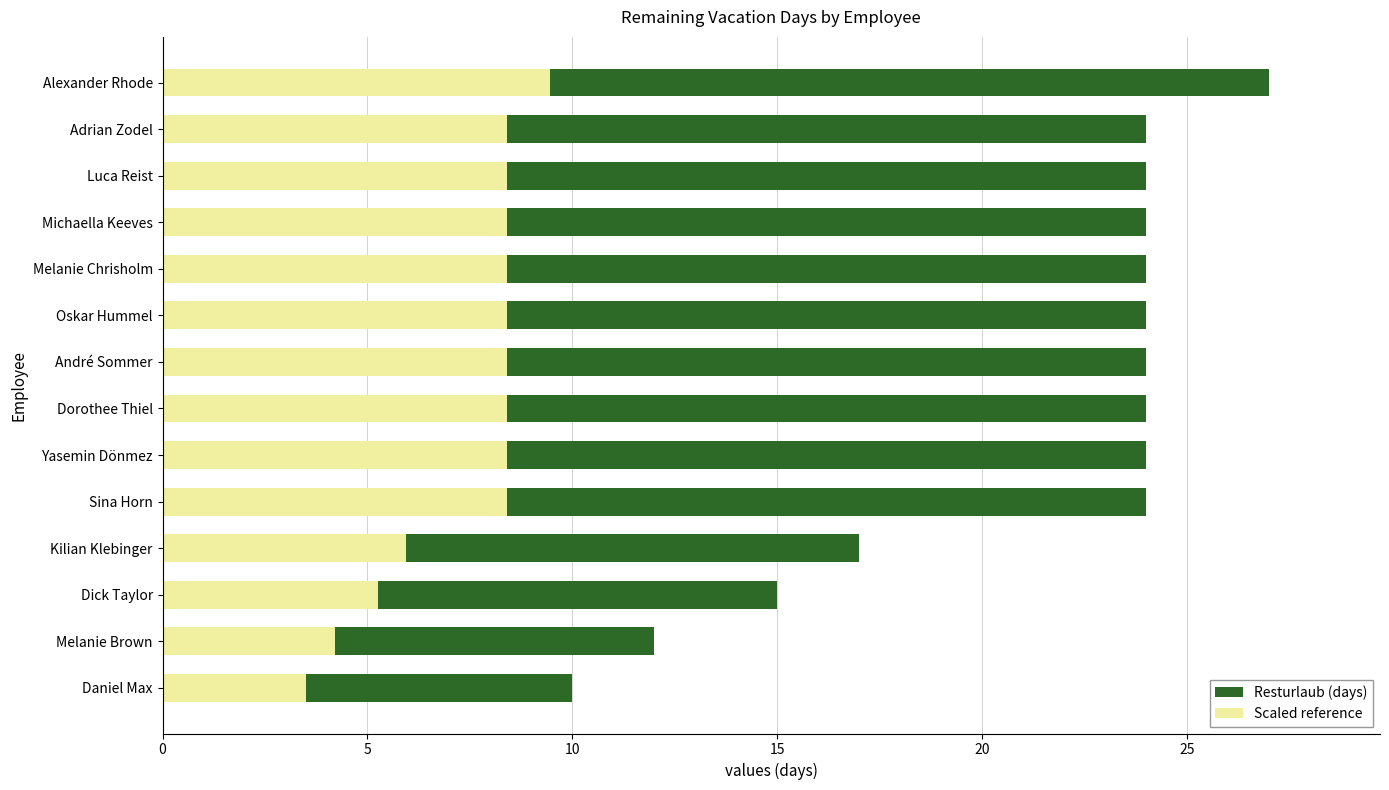

Is the value of Scaled reference at Alexander Rhode greater than the value of Resturlaub (days) at Yasemin Dönmez?

No